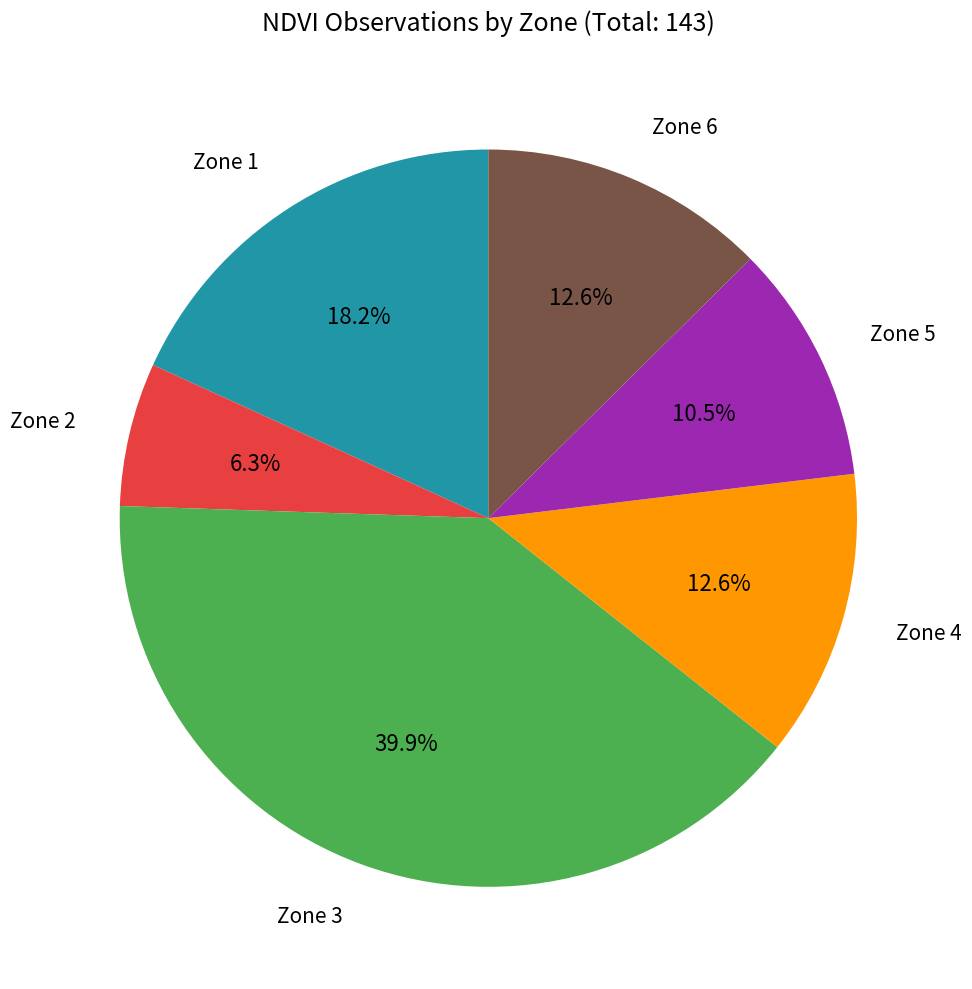

To the nearest percent, what is the average slice percentage?

17%